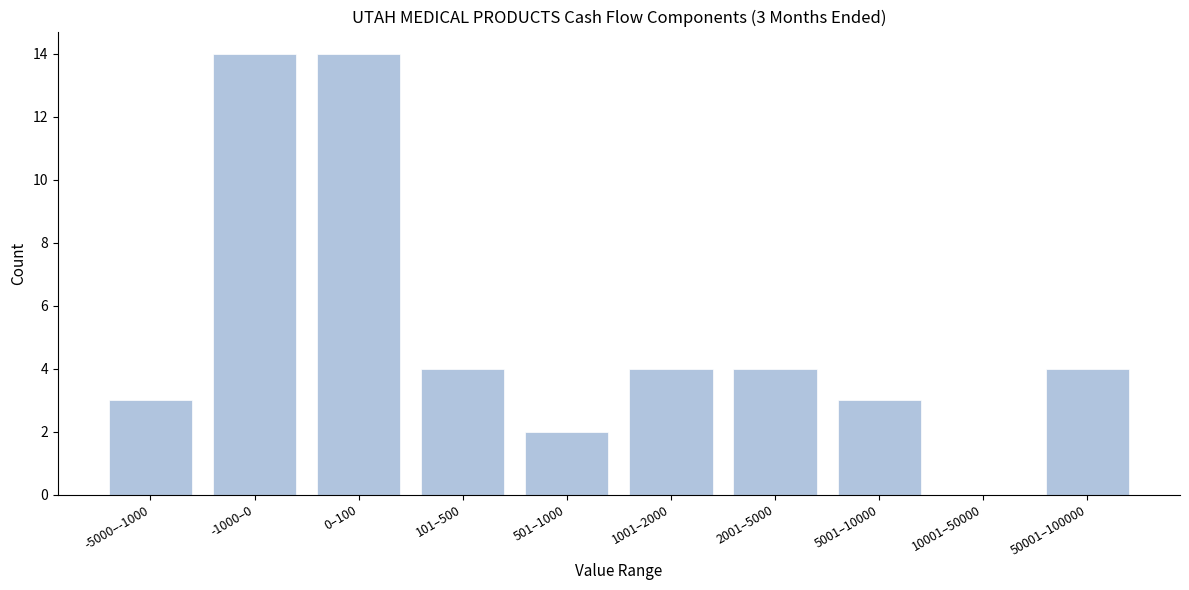

Reading left to right, list all the values displayed in this chart.

-5000–-1000=3	-1000–0=14	0–100=14	101–500=4	501–1000=2	1001–2000=4	2001–5000=4	5001–10000=3	10001–50000=0	50001–100000=4